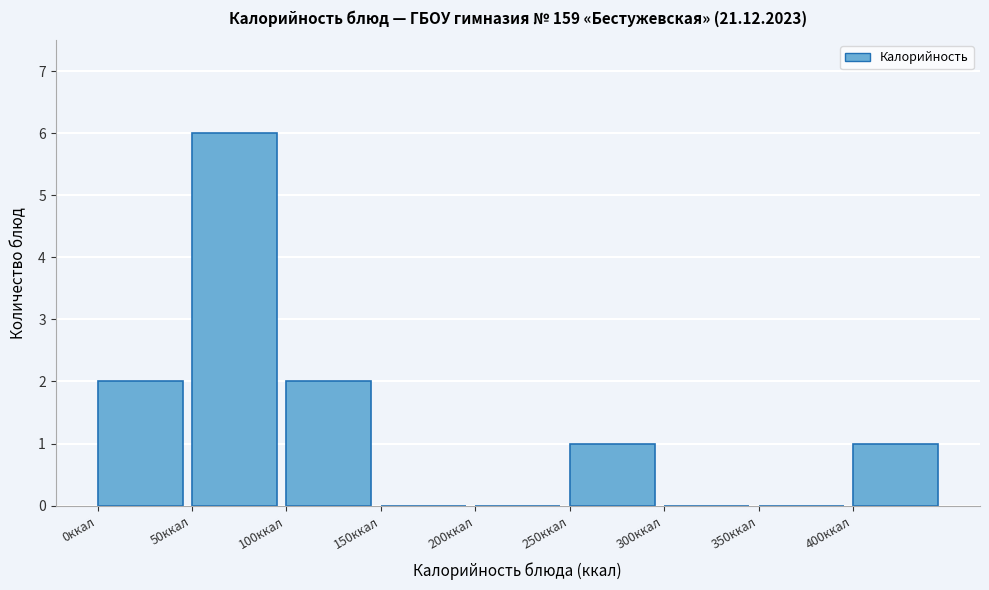

Which range on the x-axis has the tallest bar?

50 to 100